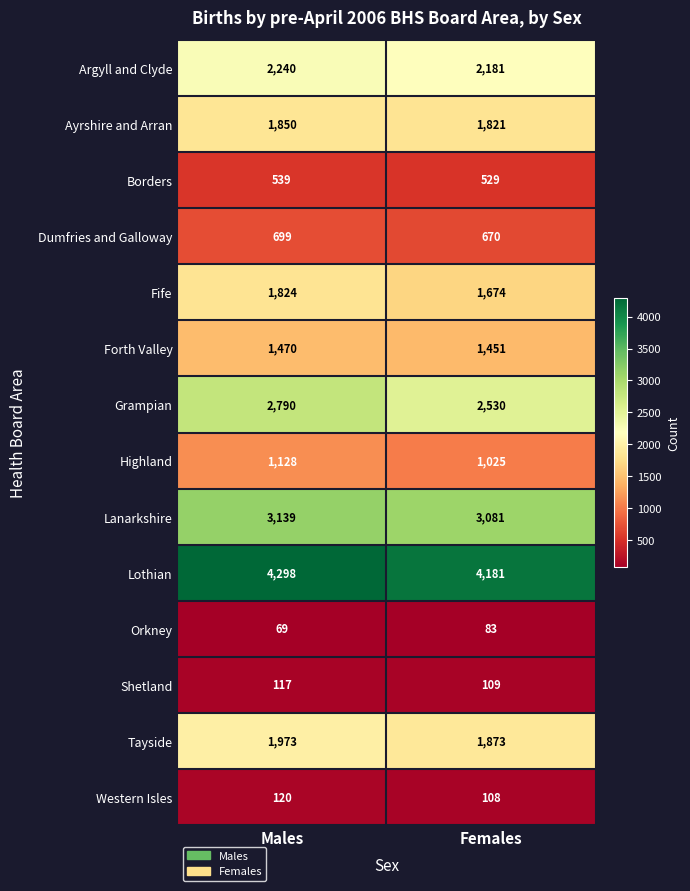

What is the total value across all series at Males?

22256